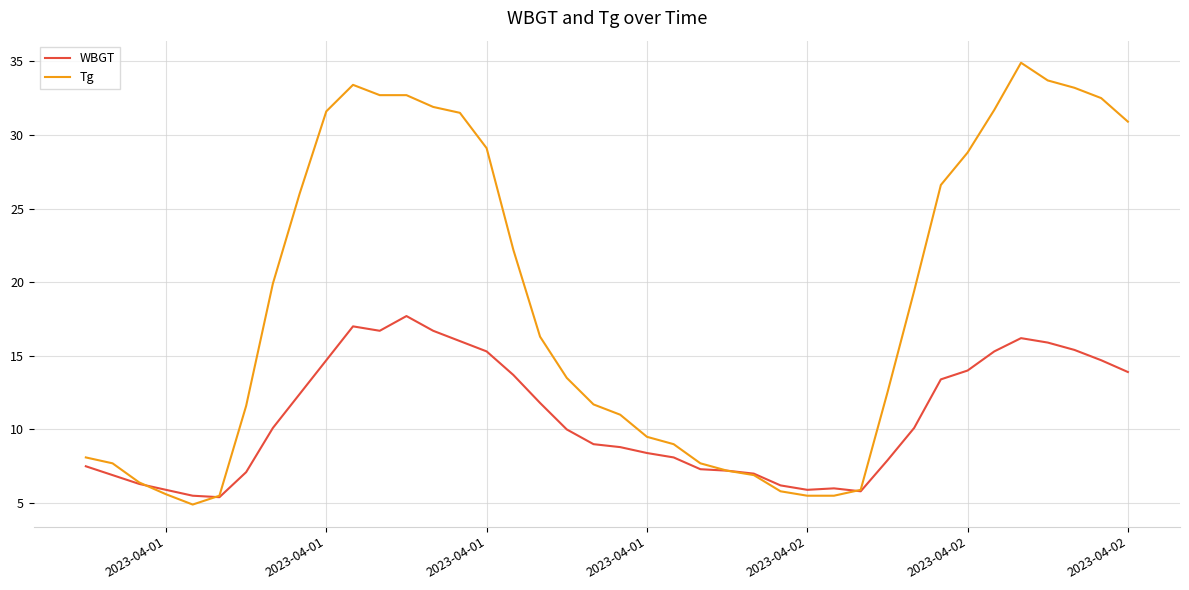

Count the number of categories in the chart.

40